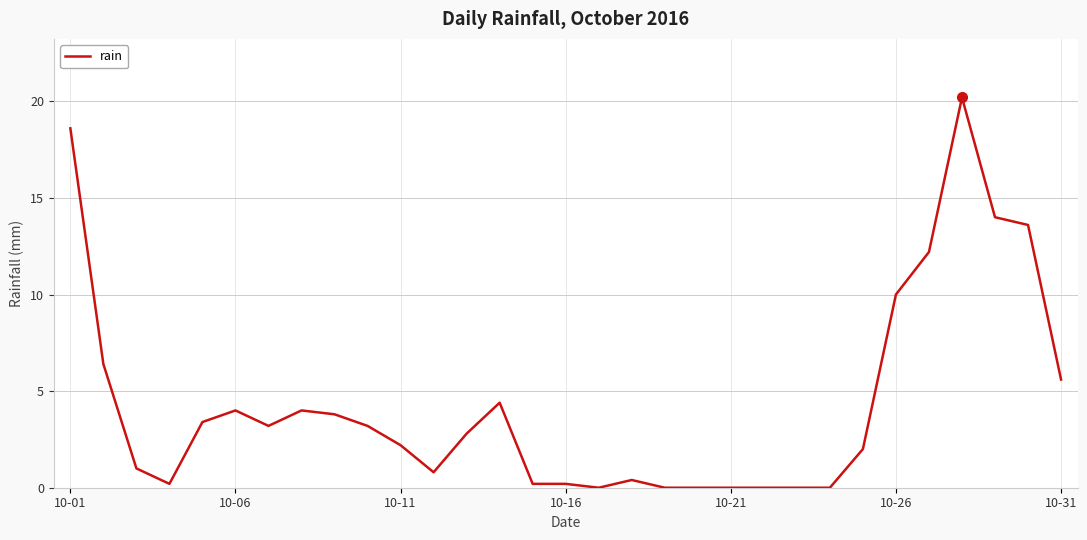

Does the chart display data point markers on the line(s)?

No